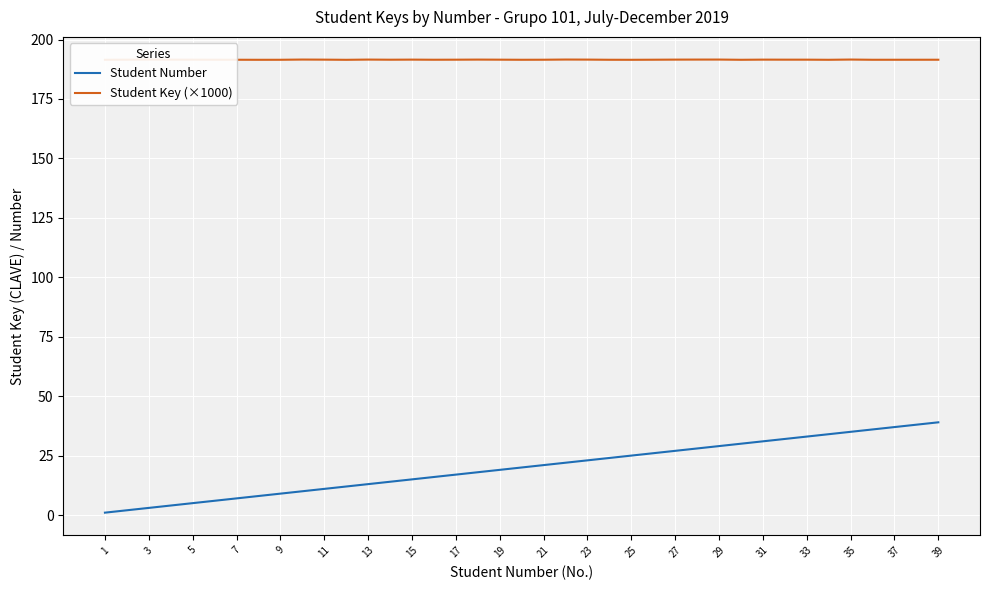

Which series has the widest spread of values?

Student Number